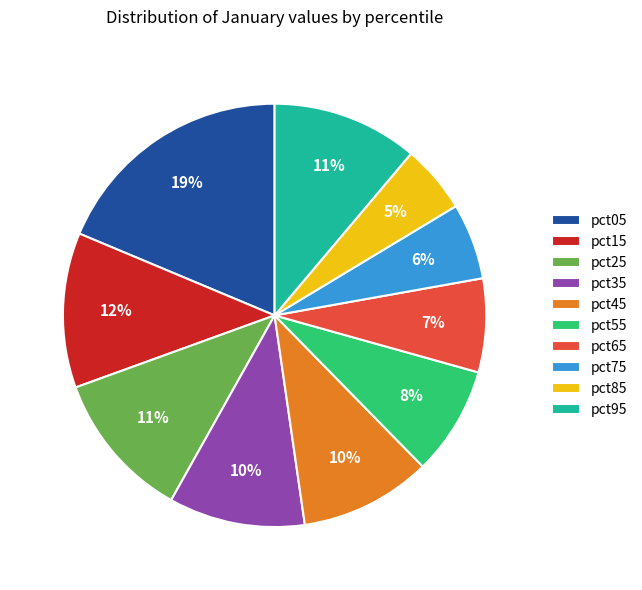

Do pct15 and pct05 together represent more than half of the pie?

No